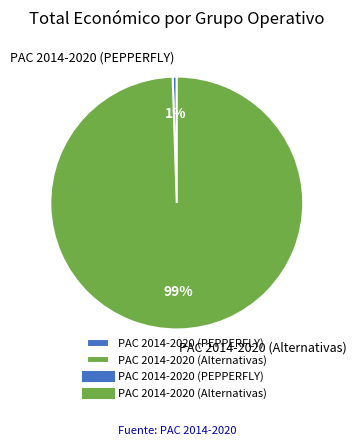

Which slice represents more than half of the pie?

PAC 2014-2020 (Alternativas)